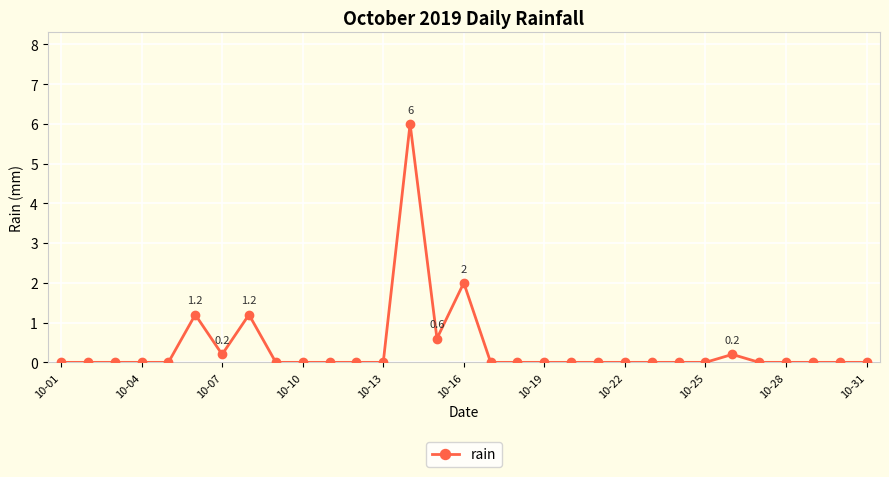

Does the chart display data point markers on the line(s)?

Yes